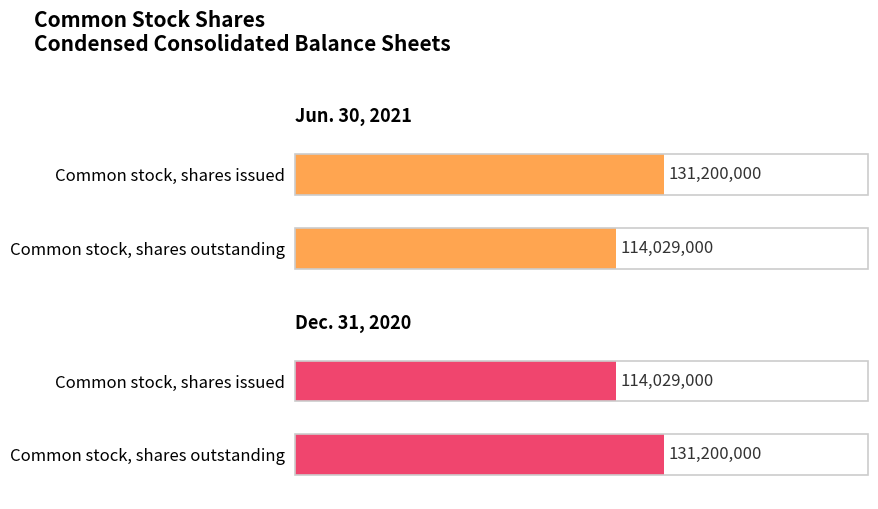

What is the lowest value of the Dec. 31, 2020 series?

114029000